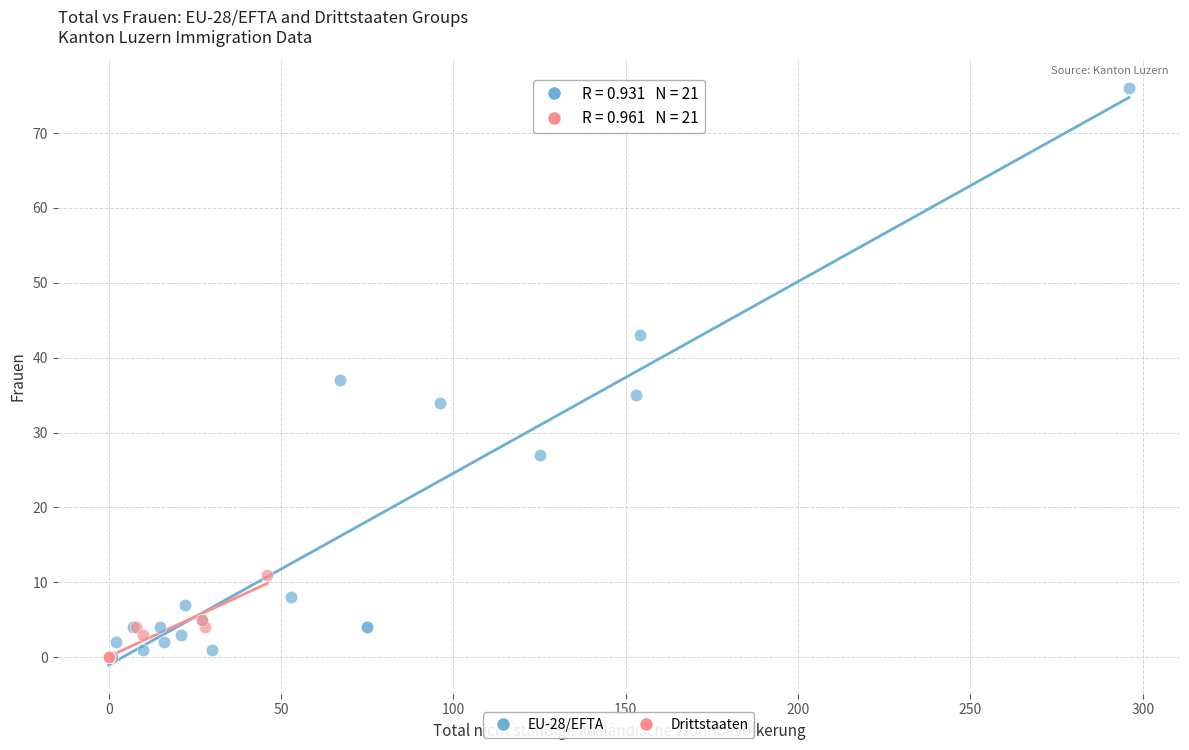

Which series has the largest Y range (max minus min)?

EU-28/EFTA